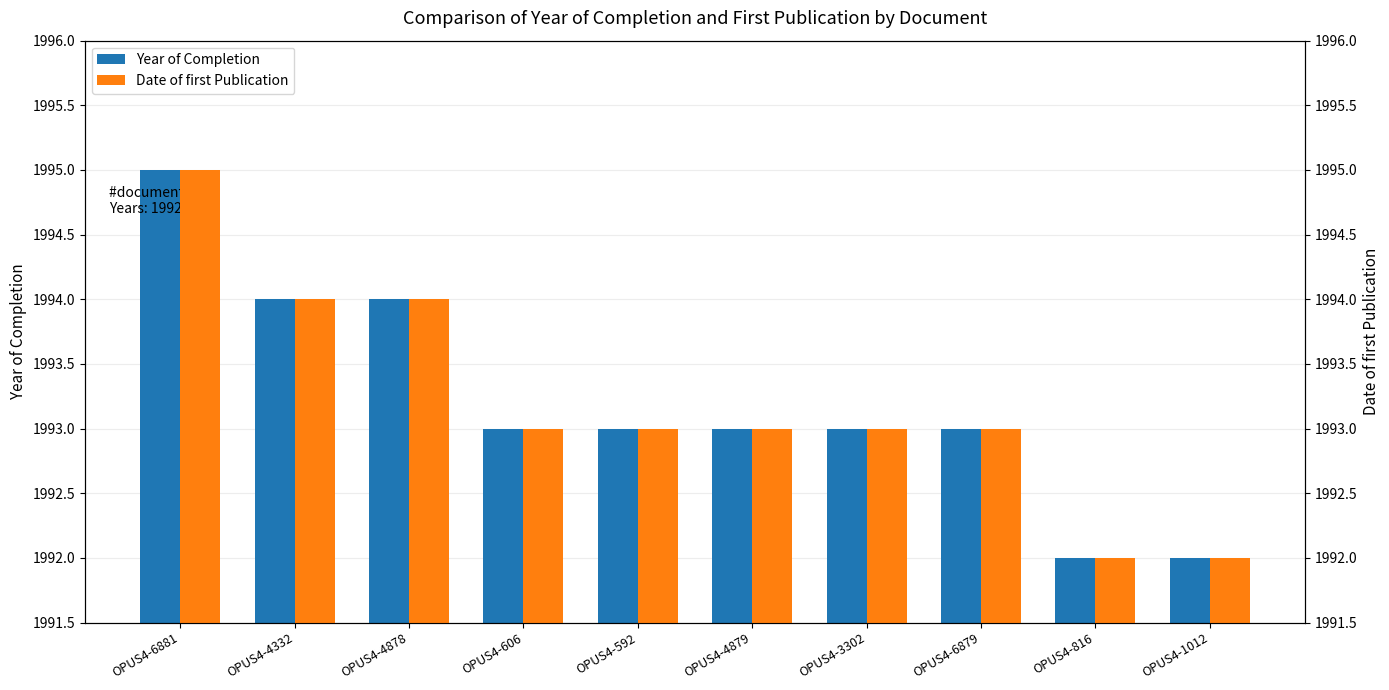

At which label is Date of first Publication closest to 1993?

OPUS4-606